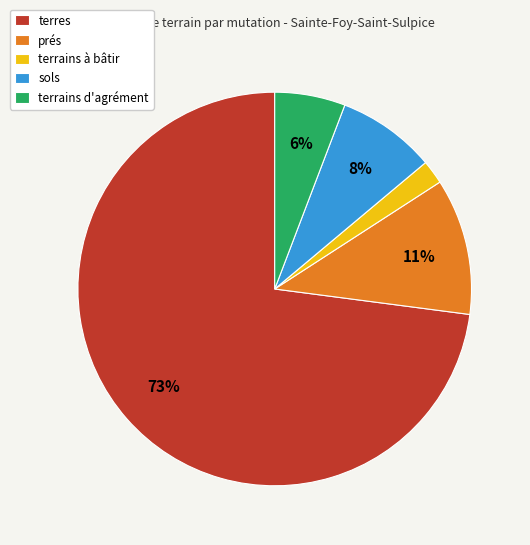

Rank the categories by value from highest to lowest.

terres, prés, sols, terrains d'agrément, terrains à bâtir